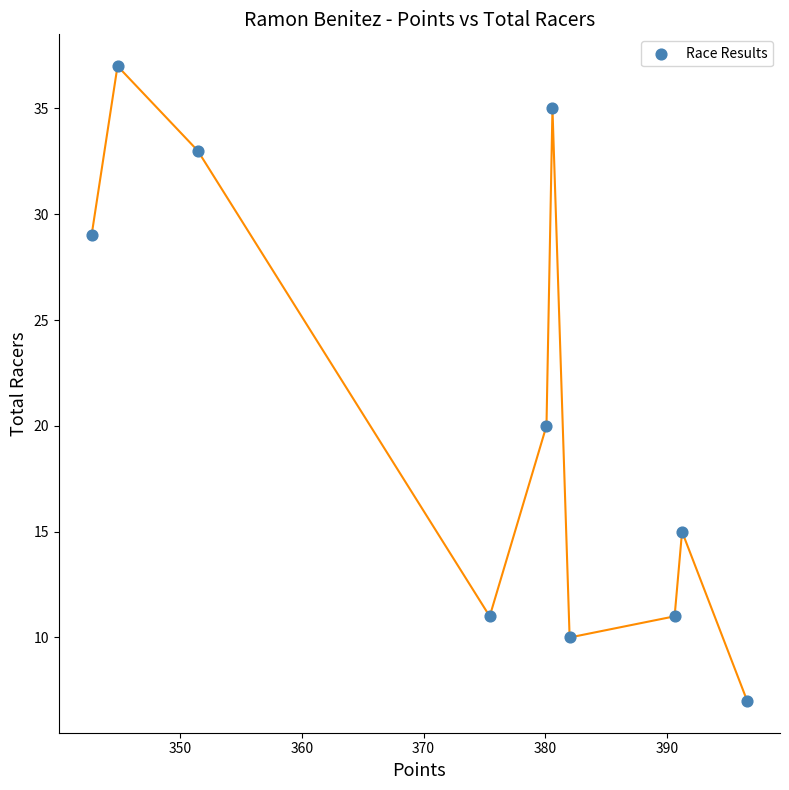

What is the range of Y values (max minus min)?

30